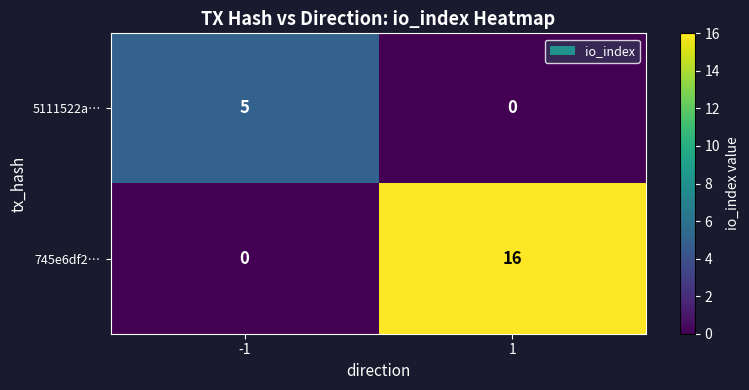

Which series changed the most between -1 and 1?

745e6df2…